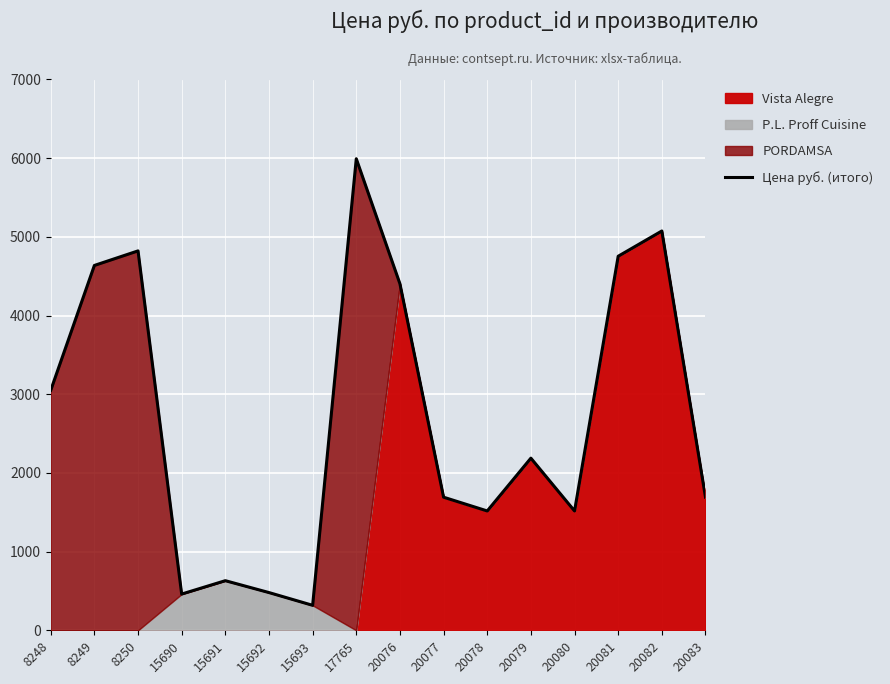

What is the value of the 5th point from the left?

631